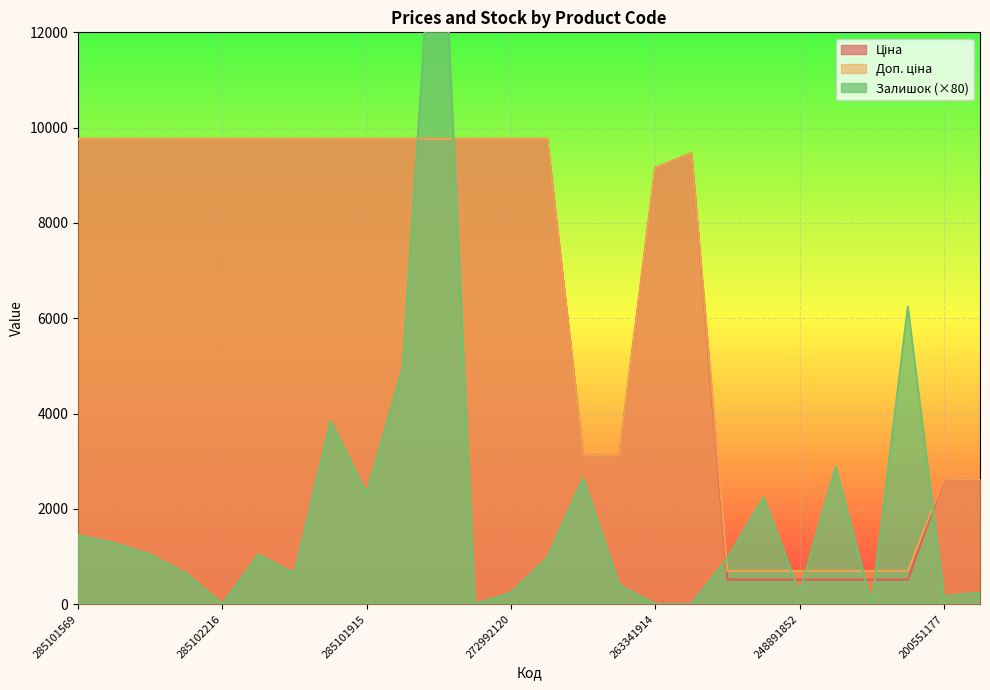

Reading left to right, transcribe all the data shown in this chart.

Ціна: 285101569=9764.4	285102221=9764.4	285102219=9764.4	285102218=9764.4	285102216=9764.4	285102120=9764.4	285102044=9764.4	285101916=9764.4	285101915=9764.4	285101913=9764.4	272992170=9764.4	272992121=9764.4	272992120=9764.4	272992030=9764.4	263342030=3112.5	263341917=3112.5	263341914=9154.5	254631914=9460.9	248891996=515.8	248891995=515.8	248891852=515.8	248891849=515.8	248891848=515.8	248891845=515.8	200551177=2621.3	200551169=2621.3
Доп. ціна: 285101569=9764.4	285102221=9764.4	285102219=9764.4	285102218=9764.4	285102216=9764.4	285102120=9764.4	285102044=9764.4	285101916=9764.4	285101915=9764.4	285101913=9764.4	272992170=9764.4	272992121=9764.4	272992120=9764.4	272992030=9764.4	263342030=3113.0	263341917=3113.0	263341914=9154.5	254631914=9460.9	248891996=699.0	248891995=699.0	248891852=699.0	248891849=699.0	248891848=699.0	248891845=699.0	200551177=2621.0	200551169=2621.0
Залишок: 285101569=1440.0	285102221=1280.0	285102219=1040.0	285102218=640.0	285102216=0.0	285102120=1040.0	285102044=640.0	285101916=3840.0	285101915=2320.0	285101913=4960.0	272992170=16560.0	272992121=0.0	272992120=240.0	272992030=960.0	263342030=2640.0	263341917=400.0	263341914=0.0	254631914=0.0	248891996=960.0	248891995=2240.0	248891852=240.0	248891849=2880.0	248891848=0.0	248891845=6240.0	200551177=160.0	200551169=240.0